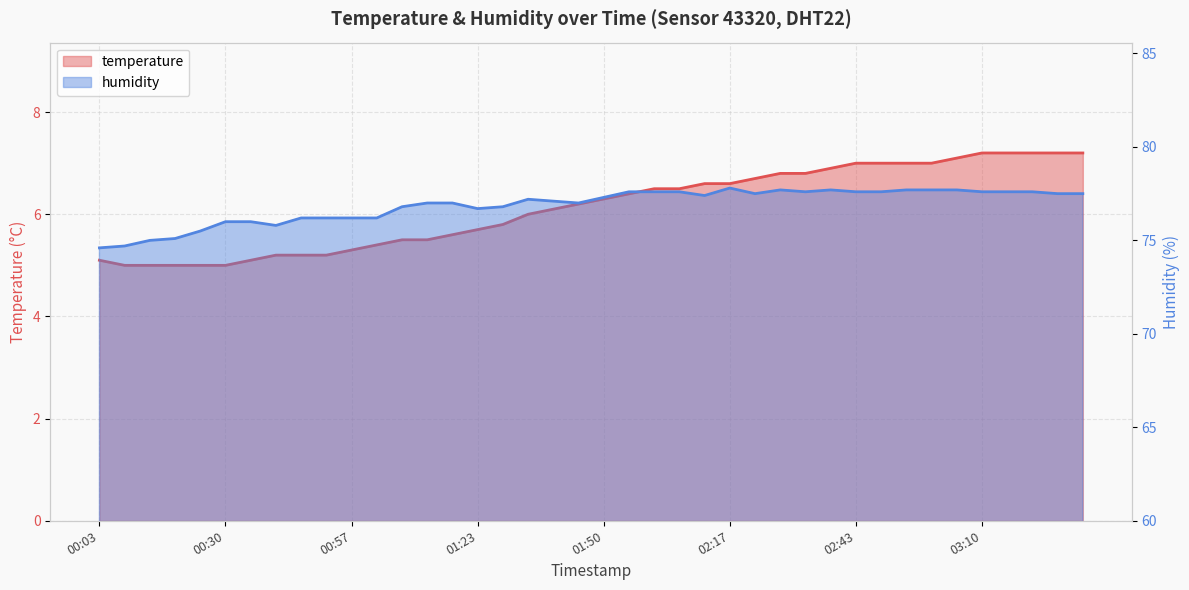

What is the total value across all series at 00:14?

80.0